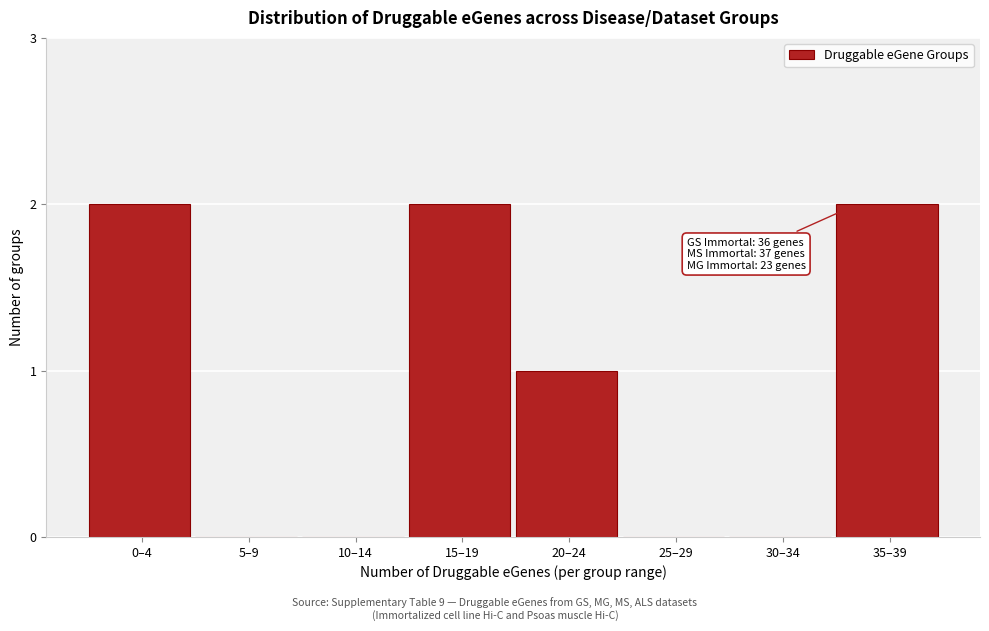

Reading right to left, extract all data points from this chart.

35–39=2	30–34=0	25–29=0	20–24=1	15–19=2	10–14=0	5–9=0	0–4=2